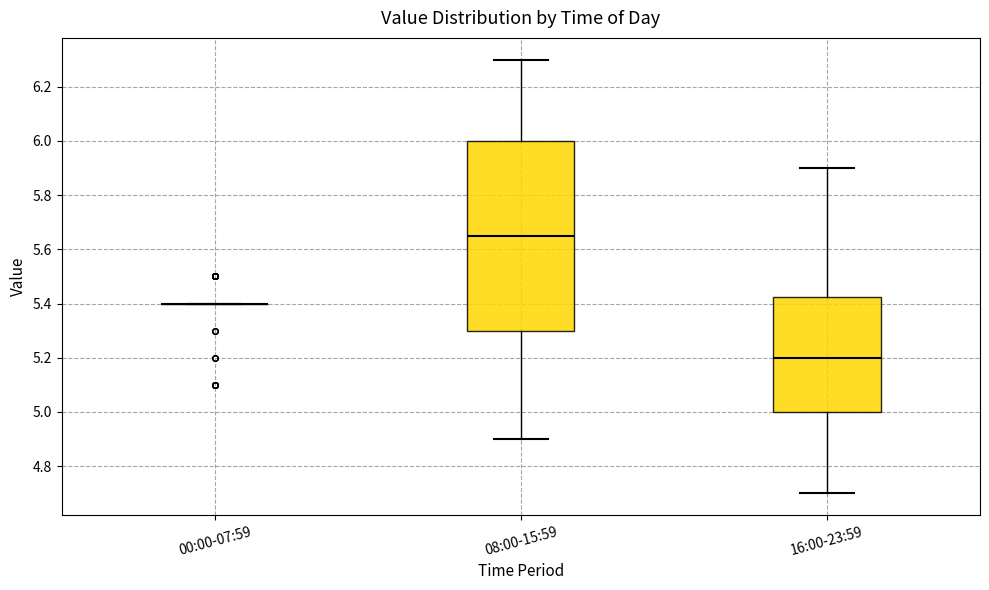

Reading left to right, read every box against the y-axis: the position of its median line, the range the box covers, and the ends of its whiskers. The values are not printed on the chart, so give them approximately, as read against the axis.

00:00-07:59: box collapsed to a line at 5.40, whiskers 5.40 to 5.40
08:00-15:59: median 5.66, box 5.30 to 6.00, whiskers 4.90 to 6.30
16:00-23:59: median 5.20, box 5.00 to 5.42, whiskers 4.70 to 5.90